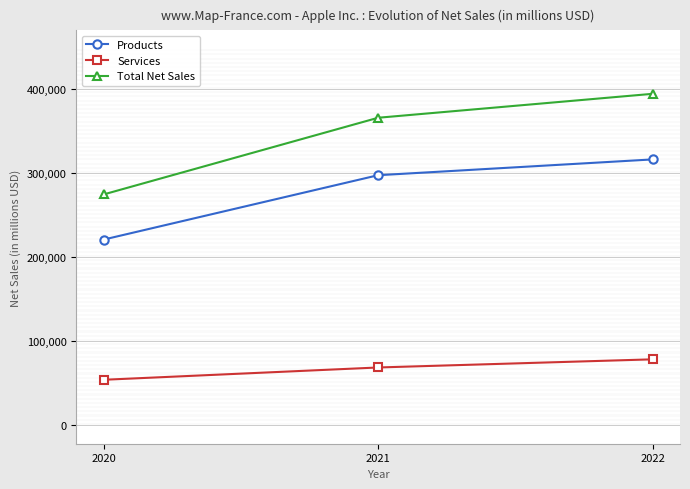

Is it true that Products equals 140555 at 2021?

False